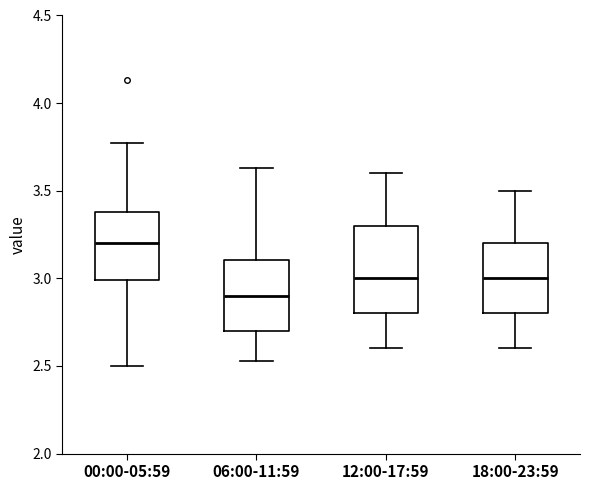

Reading left to right, read every box against the y-axis: the position of its median line, the range the box covers, and the ends of its whiskers. The values are not printed on the chart, so give them approximately, as read against the axis.

00:00-05:59: median 3.20, box 3.00 to 3.40, whiskers 2.50 to 3.75
06:00-11:59: median 2.90, box 2.70 to 3.10, whiskers 2.55 to 3.65
12:00-17:59: median 3.00, box 2.80 to 3.30, whiskers 2.60 to 3.60
18:00-23:59: median 3.00, box 2.80 to 3.20, whiskers 2.60 to 3.50